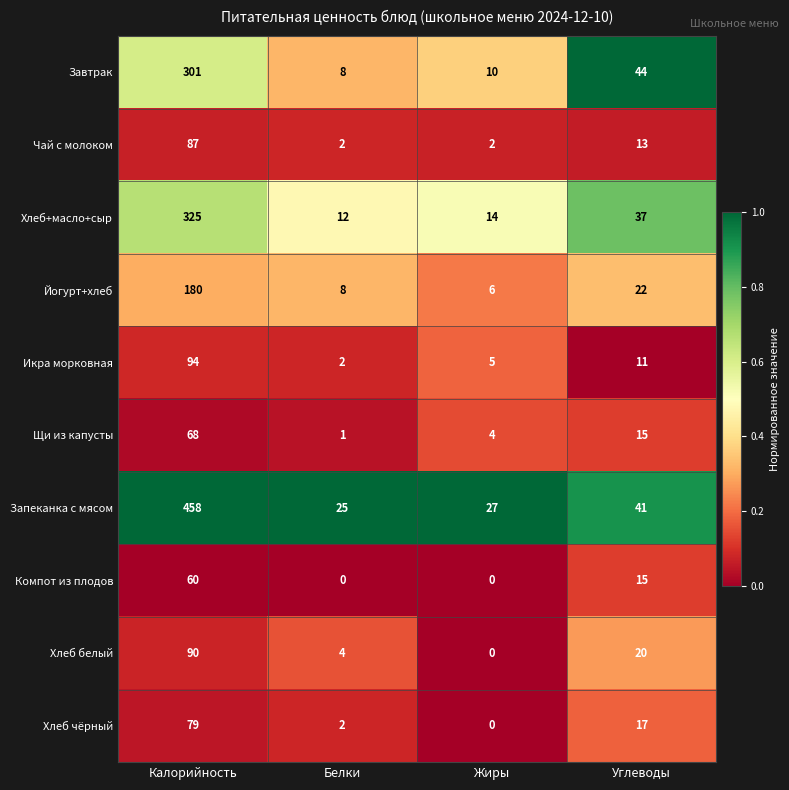

The value of Запеканка с мясом at Белки is 15. True or false?

False